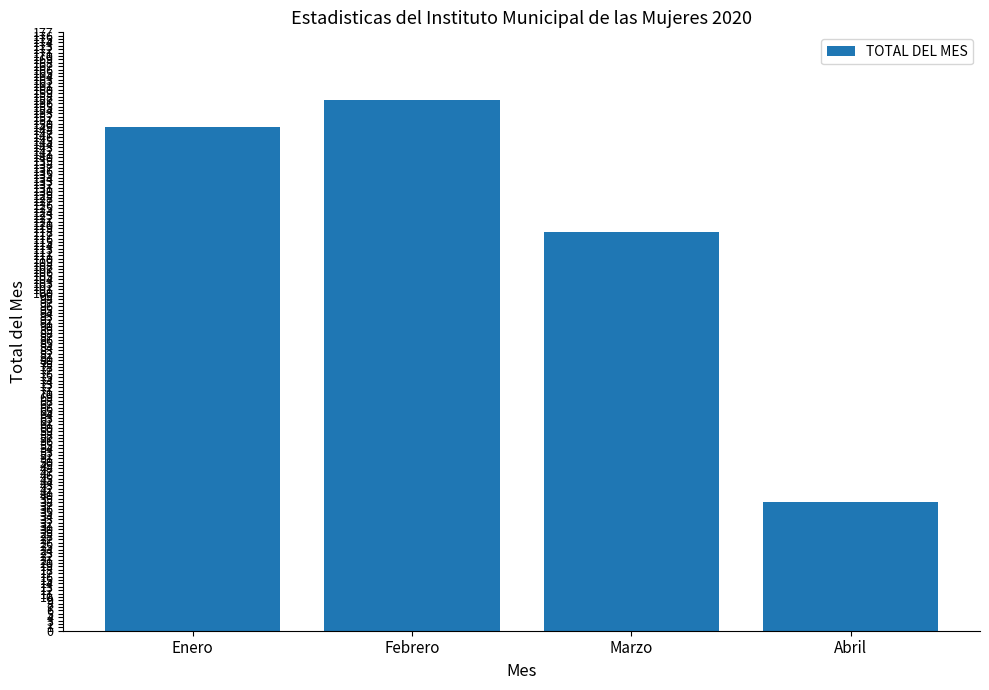

The chart shows a value of 118 at Marzo. True or false?

True